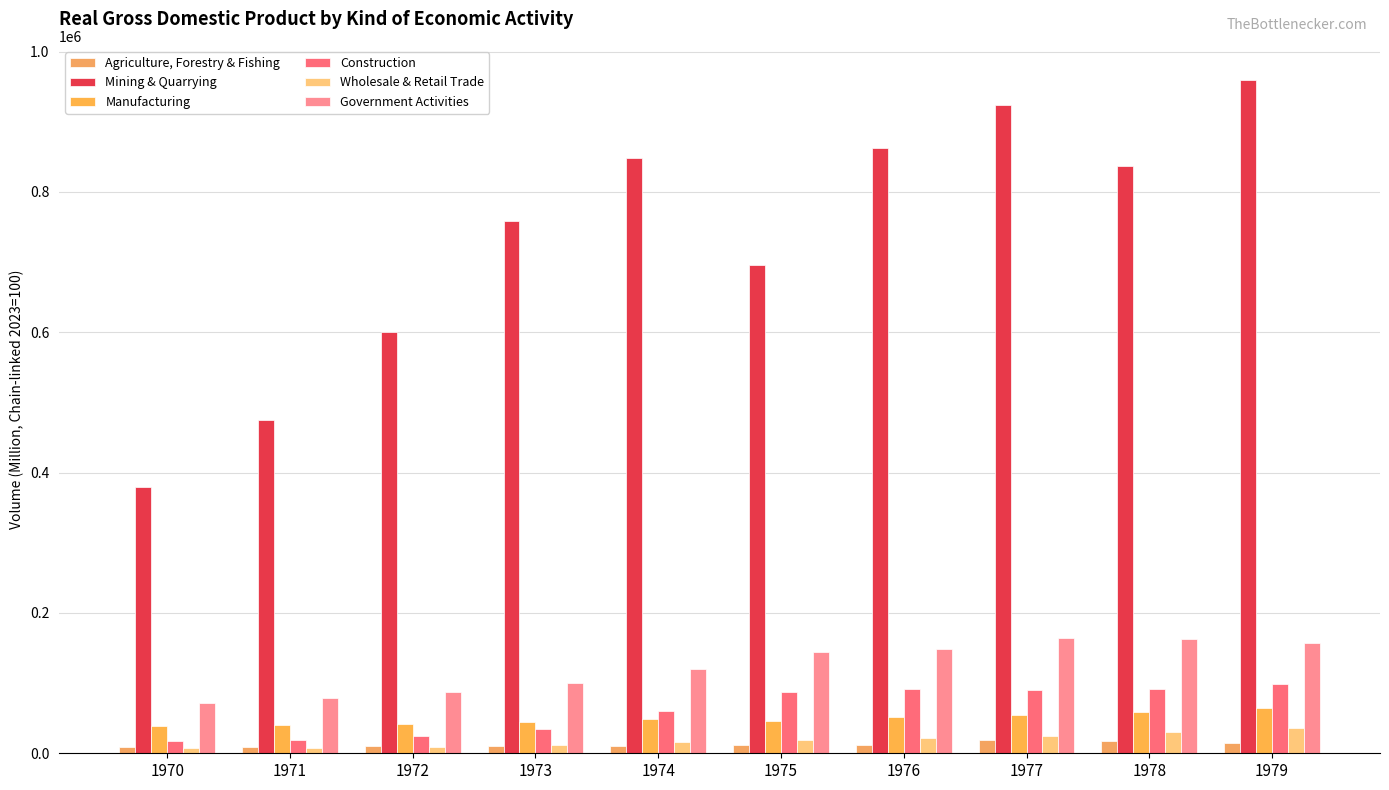

True or false: Agriculture, Forestry & Fishing has a value of 11549 at 1975.

True